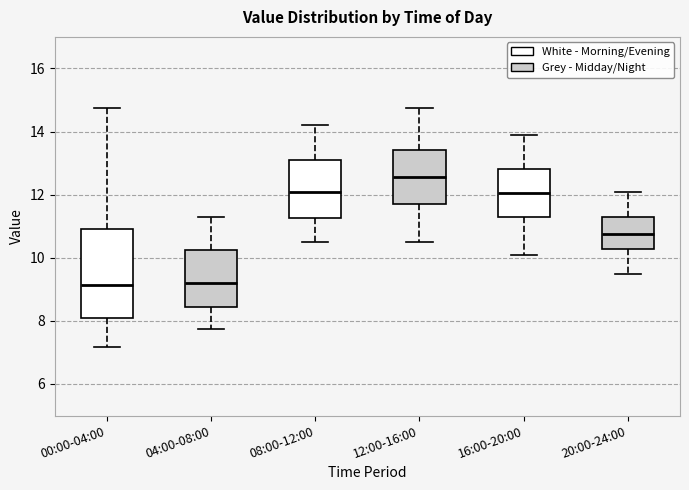

Which box is the tallest, from its lower edge to its upper edge?

00:00-04:00